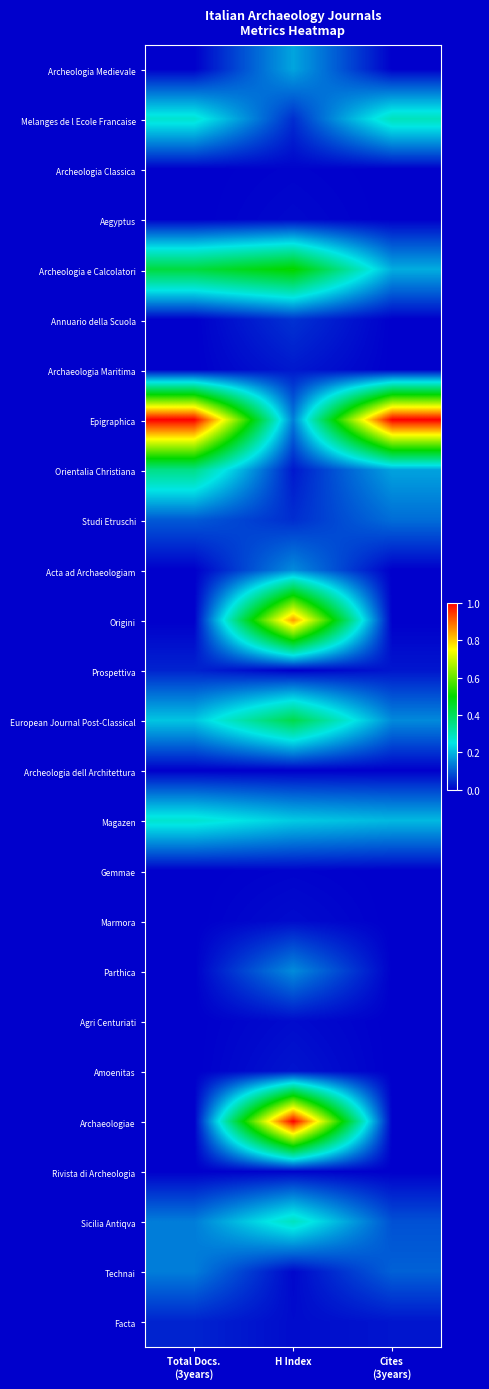

Reading right to left, extract all data points from this chart.

Archeologia Medievale: Cites
(3years)=0.0	H Index=0.2	Total Docs.
(3years)=0.0
Melanges de l Ecole Francaise: Cites
(3years)=0.3	H Index=0.1	Total Docs.
(3years)=0.3
Archeologia Classica: Cites
(3years)=0.0	H Index=0.0	Total Docs.
(3years)=0.0
Aegyptus: Cites
(3years)=0.0	H Index=0.0	Total Docs.
(3years)=0.0
Archeologia e Calcolatori: Cites
(3years)=0.2	H Index=0.5	Total Docs.
(3years)=0.4
Annuario della Scuola: Cites
(3years)=0.0	H Index=0.1	Total Docs.
(3years)=0.0
Archaeologia Maritima: Cites
(3years)=0.0	H Index=0.0	Total Docs.
(3years)=0.0
Epigraphica: Cites
(3years)=1.0	H Index=0.1	Total Docs.
(3years)=1.0
Orientalia Christiana: Cites
(3years)=0.2	H Index=0.0	Total Docs.
(3years)=0.4
Studi Etruschi: Cites
(3years)=0.1	H Index=0.1	Total Docs.
(3years)=0.1
Acta ad Archaeologiam: Cites
(3years)=0.0	H Index=0.2	Total Docs.
(3years)=0.0
Origini: Cites
(3years)=0.0	H Index=0.8	Total Docs.
(3years)=0.0
Prospettiva: Cites
(3years)=0.0	H Index=0.0	Total Docs.
(3years)=0.0
European Journal Post-Classical: Cites
(3years)=0.2	H Index=0.4	Total Docs.
(3years)=0.2
Archeologia dell Architettura: Cites
(3years)=0.0	H Index=0.0	Total Docs.
(3years)=0.0
Magazen: Cites
(3years)=0.2	H Index=0.2	Total Docs.
(3years)=0.3
Gemmae: Cites
(3years)=0.0	H Index=0.0	Total Docs.
(3years)=0.0
Marmora: Cites
(3years)=0.0	H Index=0.0	Total Docs.
(3years)=0.0
Parthica: Cites
(3years)=0.0	H Index=0.2	Total Docs.
(3years)=0.0
Agri Centuriati: Cites
(3years)=0.0	H Index=0.0	Total Docs.
(3years)=0.0
Amoenitas: Cites
(3years)=0.0	H Index=0.0	Total Docs.
(3years)=0.0
Archaeologiae: Cites
(3years)=0.0	H Index=1.0	Total Docs.
(3years)=0.0
Rivista di Archeologia: Cites
(3years)=0.0	H Index=0.0	Total Docs.
(3years)=0.0
Sicilia Antiqva: Cites
(3years)=0.1	H Index=0.3	Total Docs.
(3years)=0.1
Technai: Cites
(3years)=0.1	H Index=0.0	Total Docs.
(3years)=0.1
Facta: Cites
(3years)=0.0	H Index=0.0	Total Docs.
(3years)=0.0